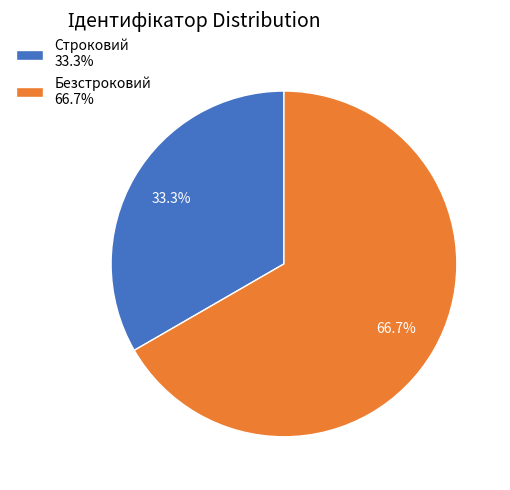

What percentage is the Безстроковий slice, to the nearest percent?

67%